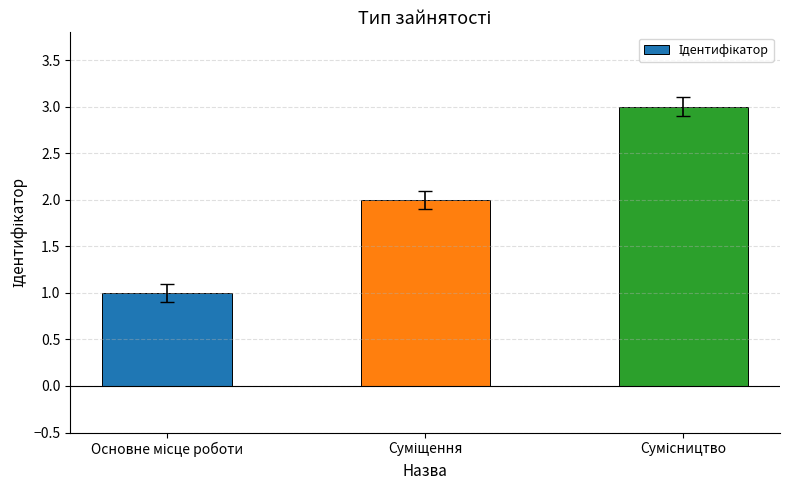

What is the sum of all values?

6